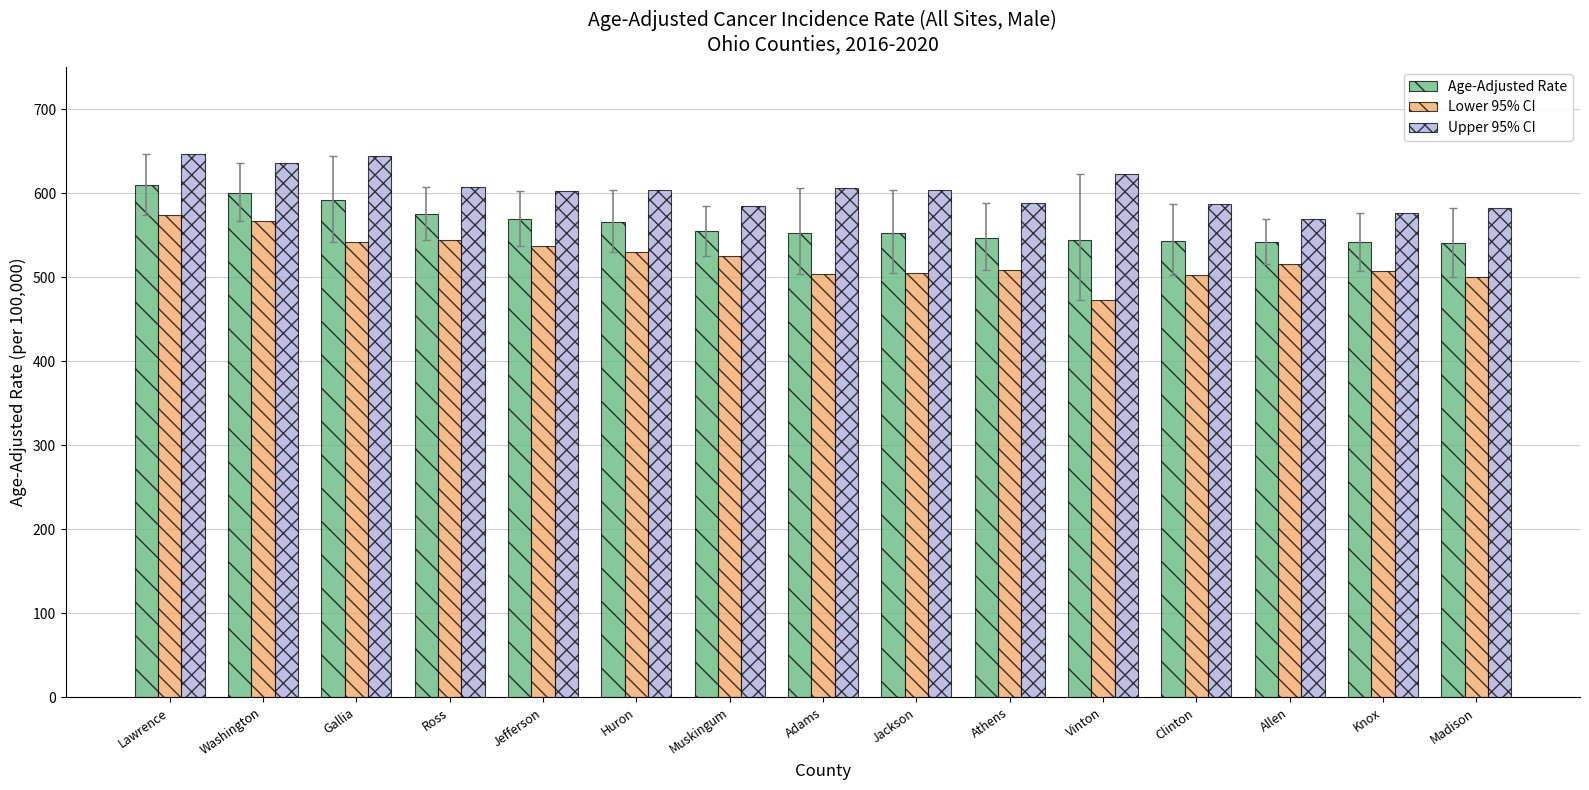

At which label does Age-Adjusted Rate first exceed 552?

Lawrence